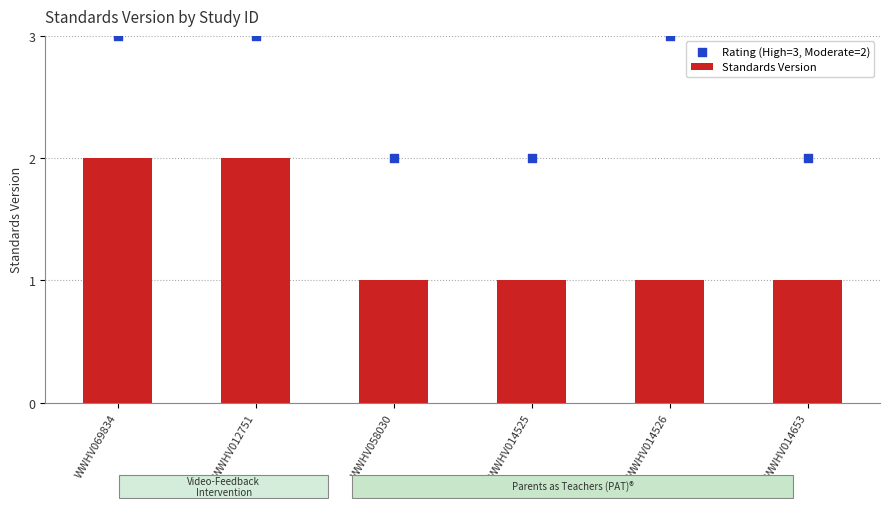

Which series has the largest total across all categories?

Rating (High=3, Moderate=2)